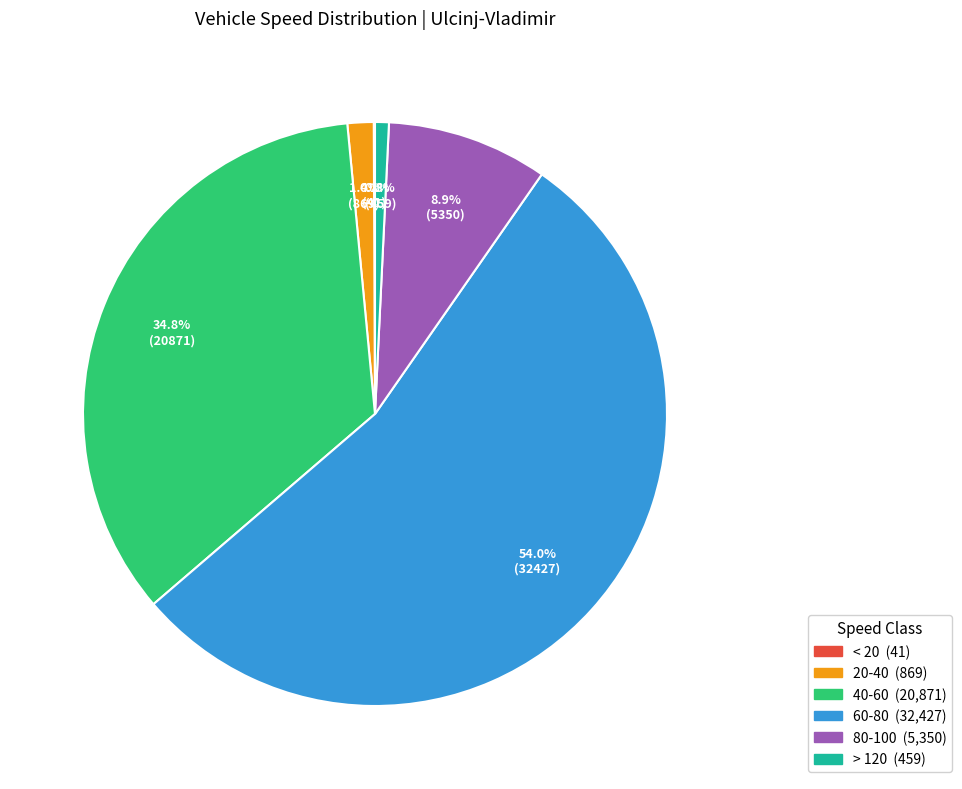

Which category has the biggest portion of the pie?

60-80